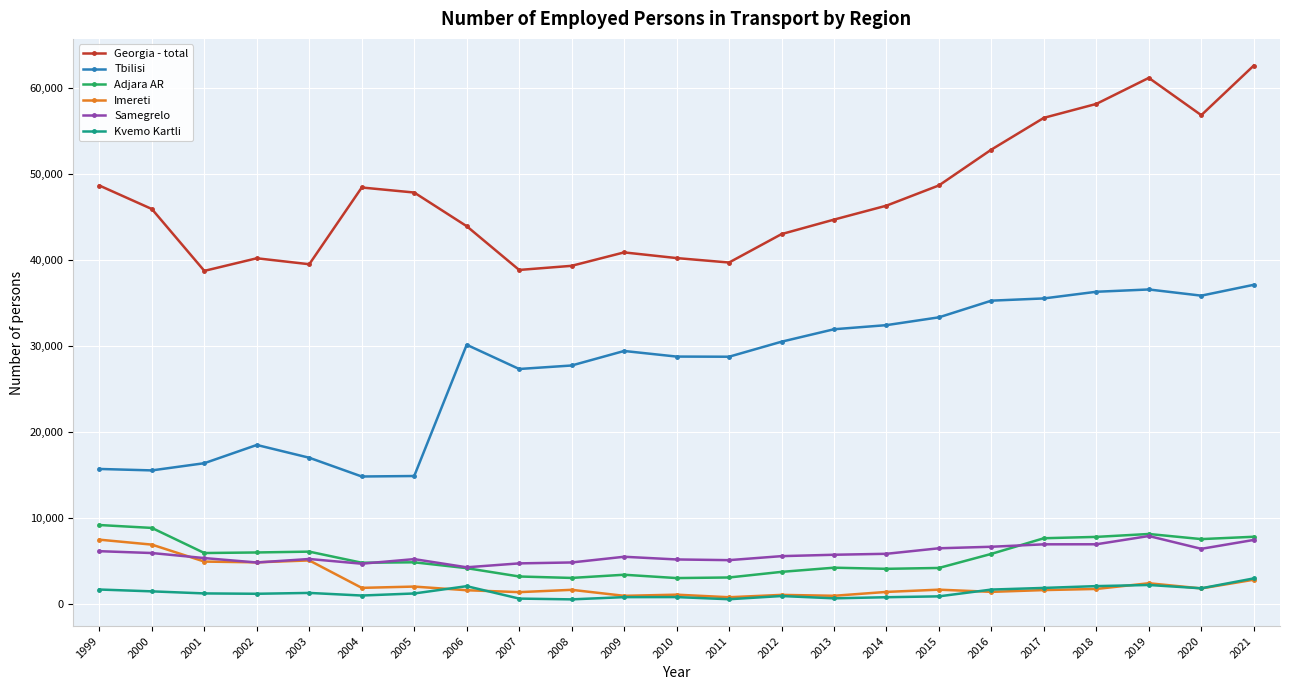

What is the minimum value for Georgia - total?

38737.0